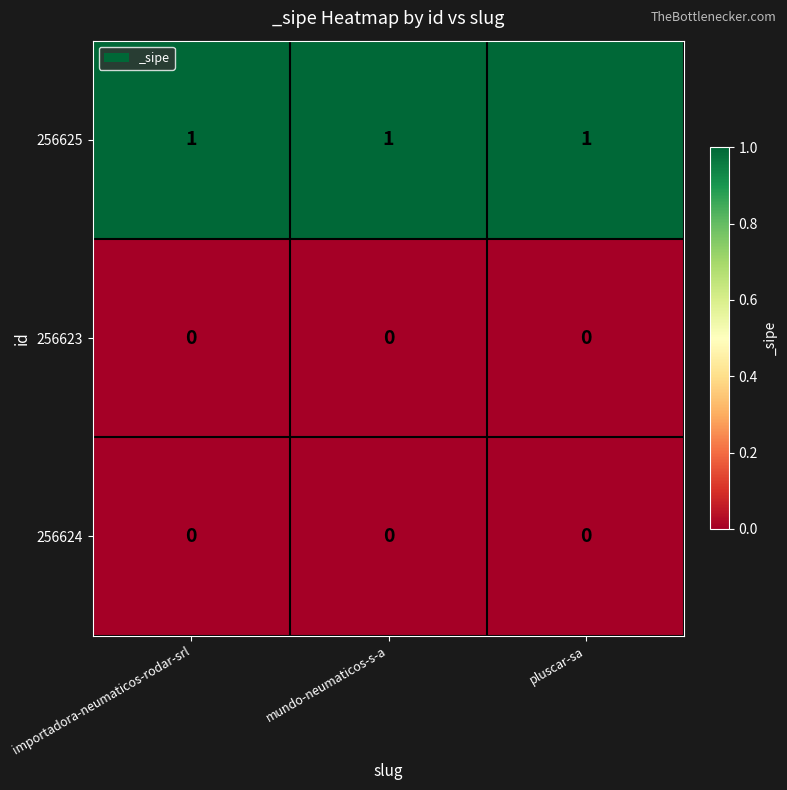

Which series has the largest total across all categories?

256625